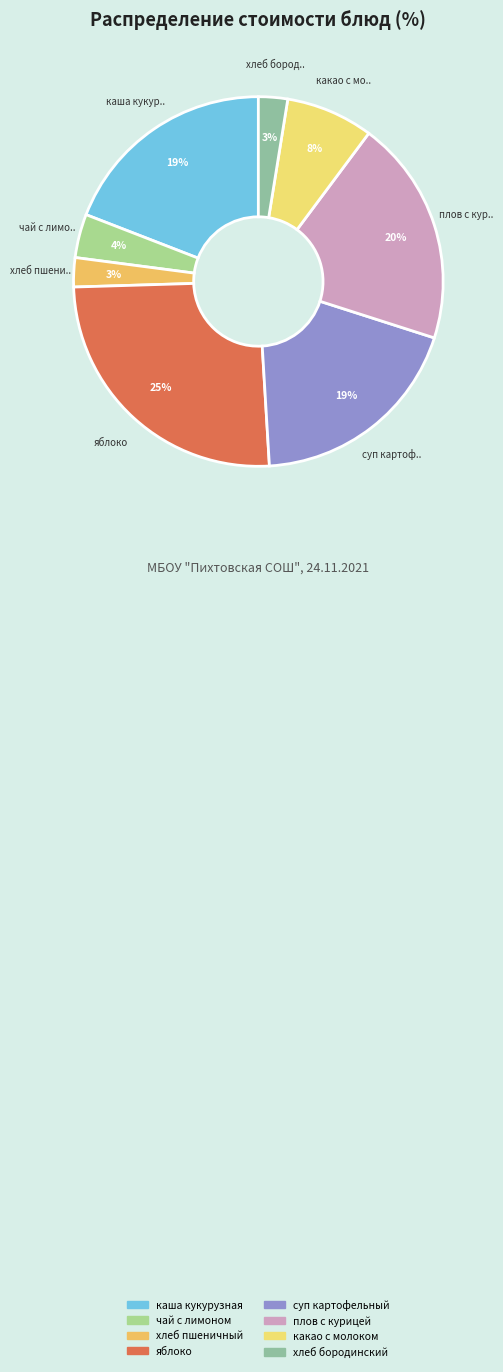

How many slices are in this pie chart?

8